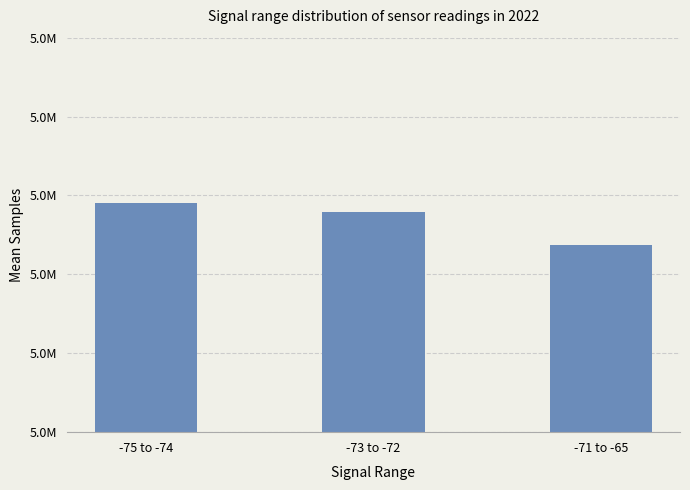

Reading left to right, transcribe all the data shown in this chart.

-75 to -74=5019064	-73 to -72=5017905	-71 to -65=5013679